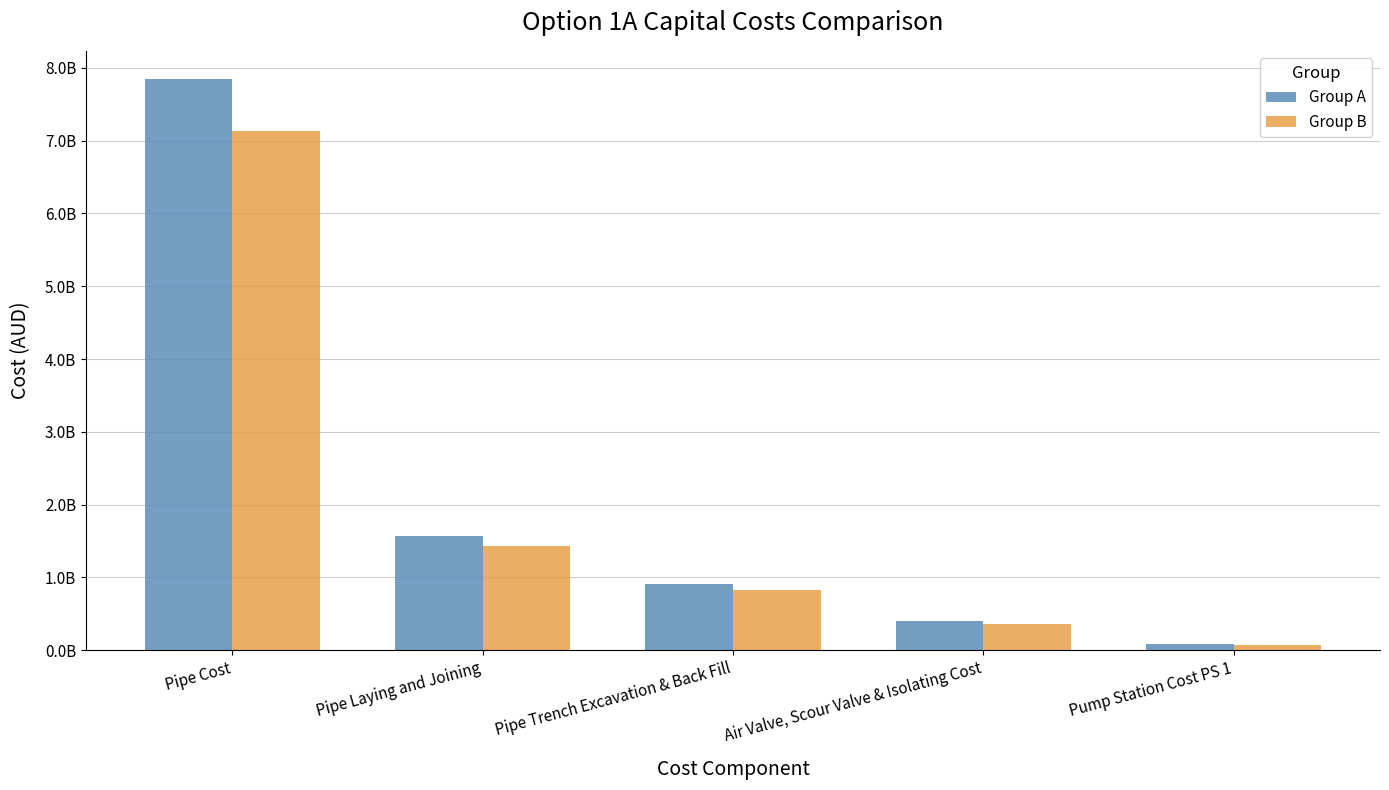

What are all the series names shown in the legend?

Group A, Group B